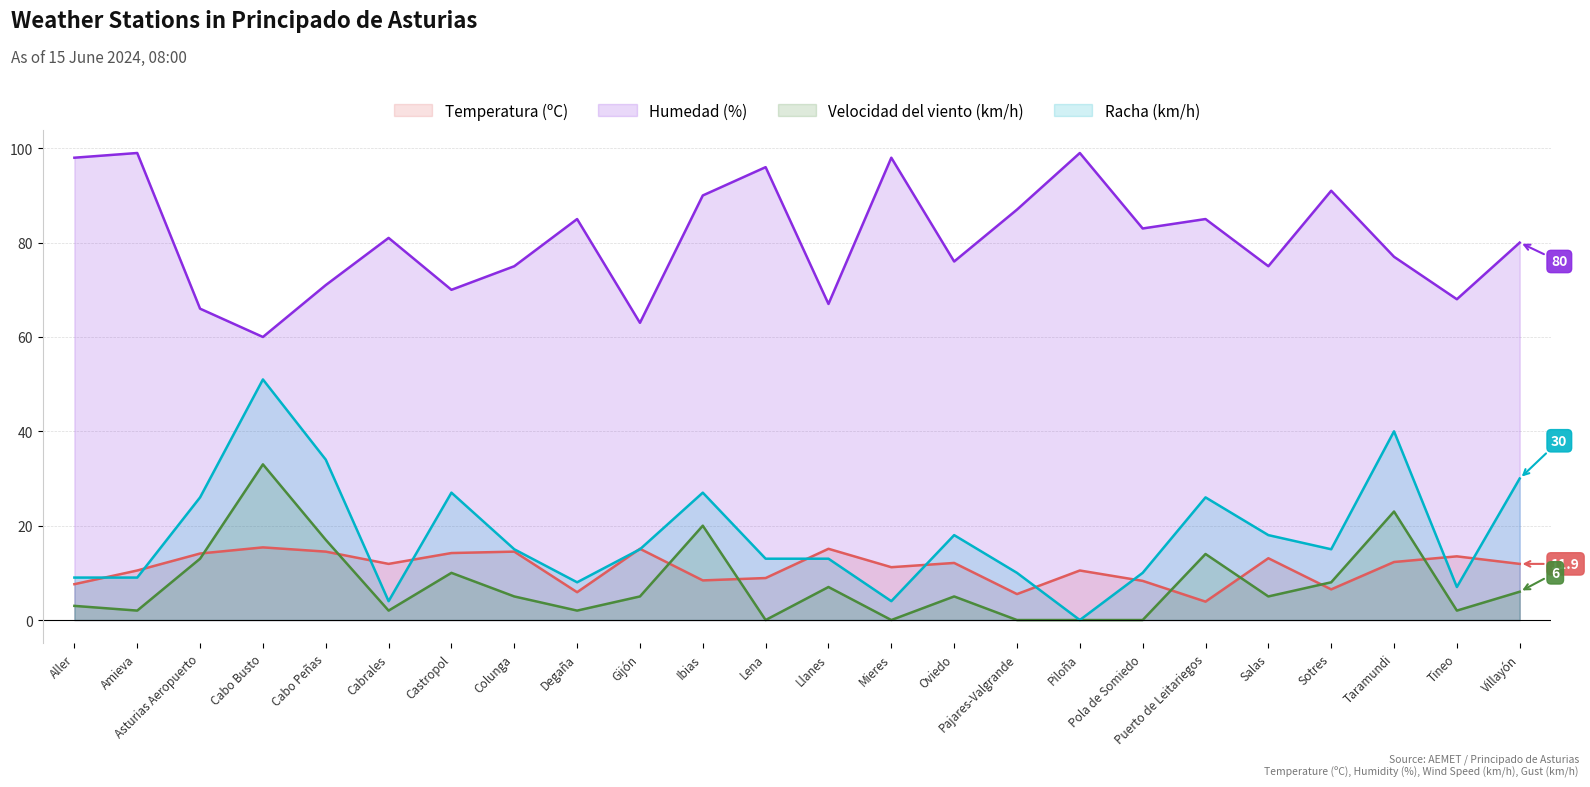

Read the Humedad (%) value at Oviedo.

76.0